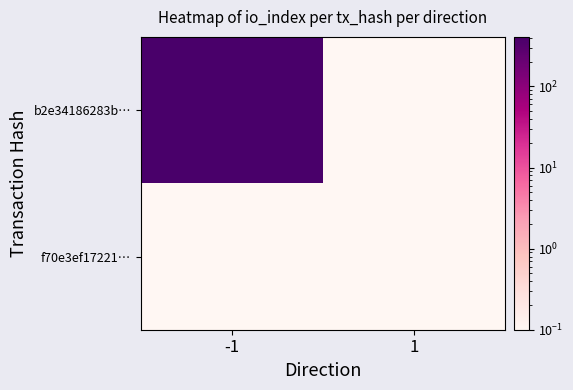

Which has a higher value, -1 or 1?

-1